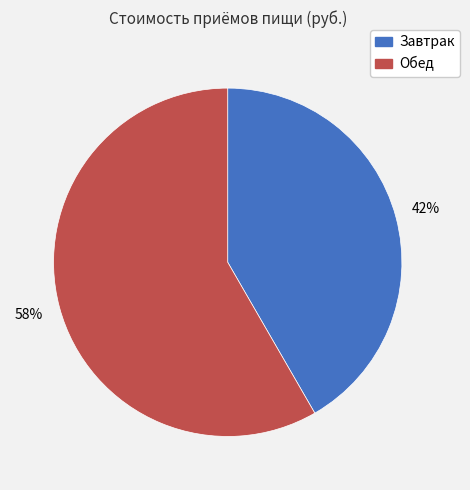

Rank the categories by value from highest to lowest.

Обед, Завтрак